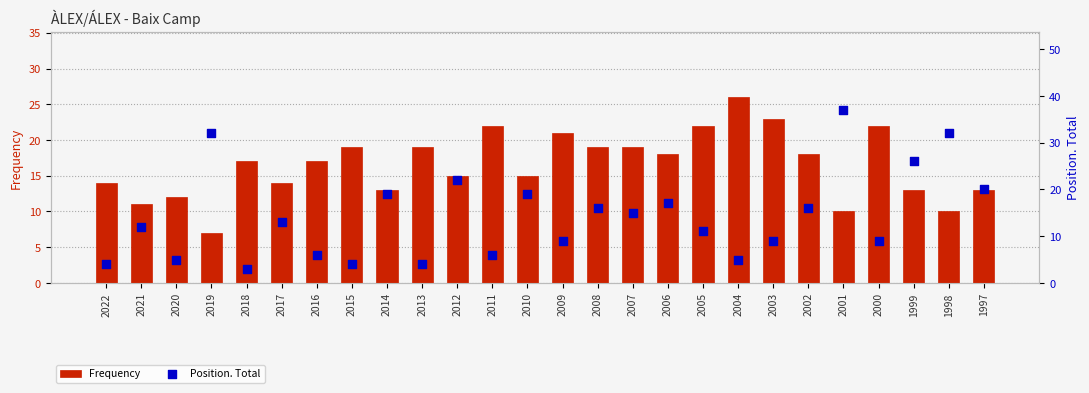

Which series contains the lowest Y value?

Position. Total